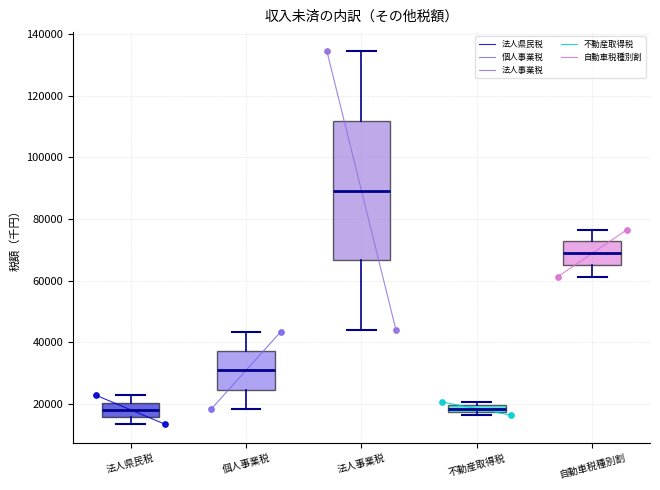

Which box is the tallest, from its lower edge to its upper edge?

法人事業税